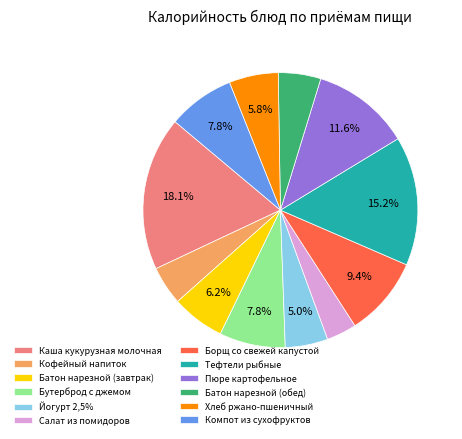

To the nearest percent, what percentage of the pie is Йогурт 2,5%?

5%